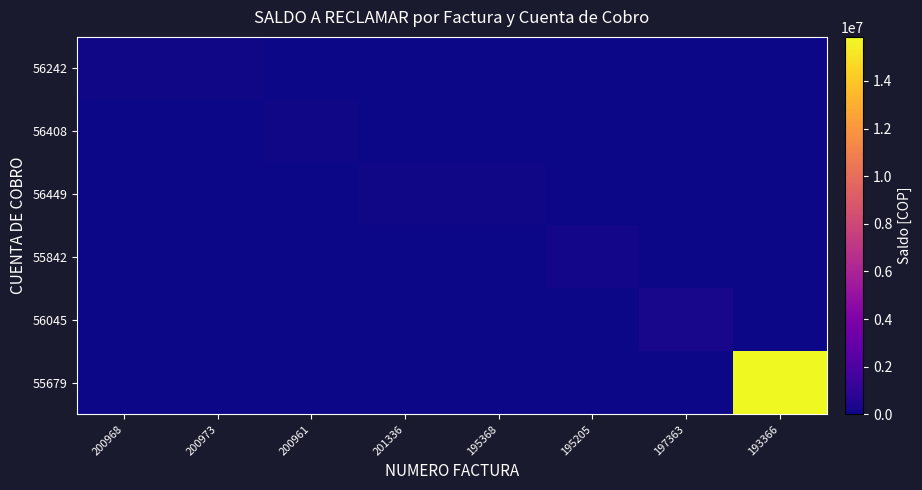

Rank the series at 201336 from lowest to highest value.

56242, 56408, 55842, 56045, 55679, 56449